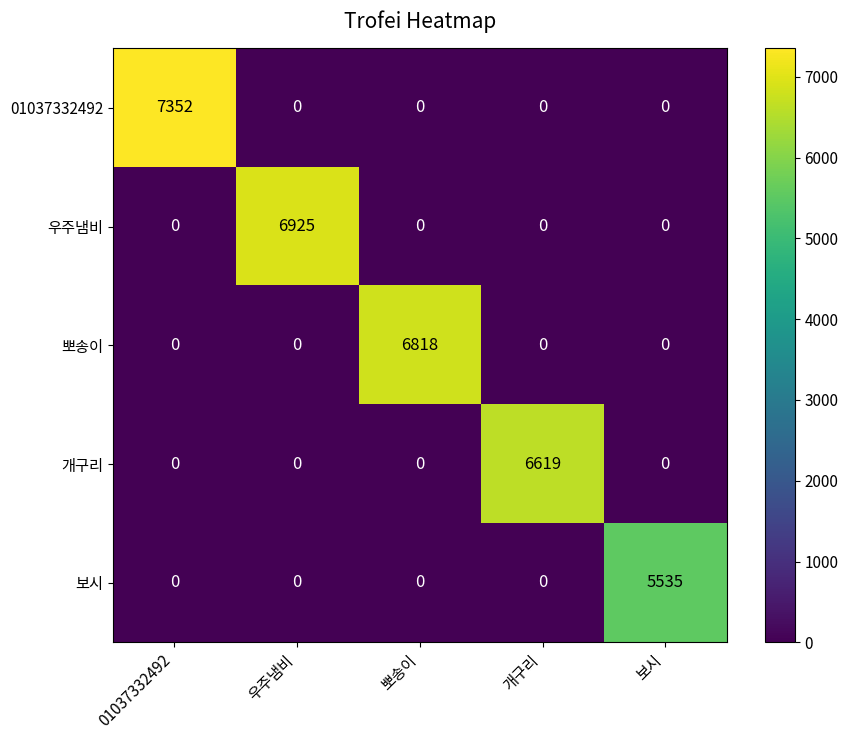

At which category is the sum across all series the highest?

01037332492